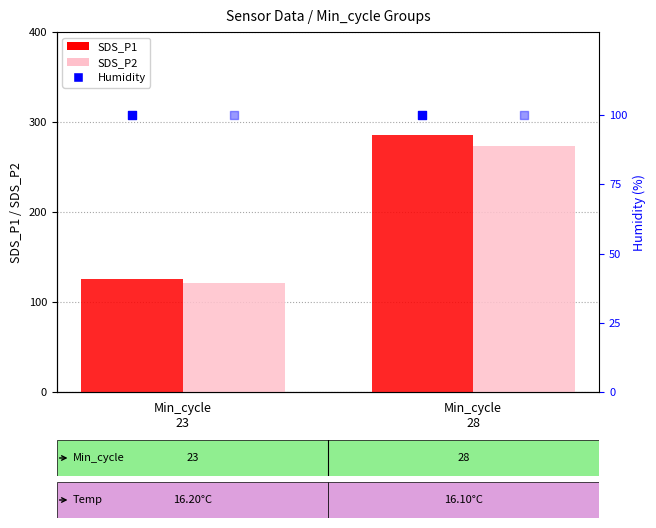

At how many categories does at least one series exceed 263?

1